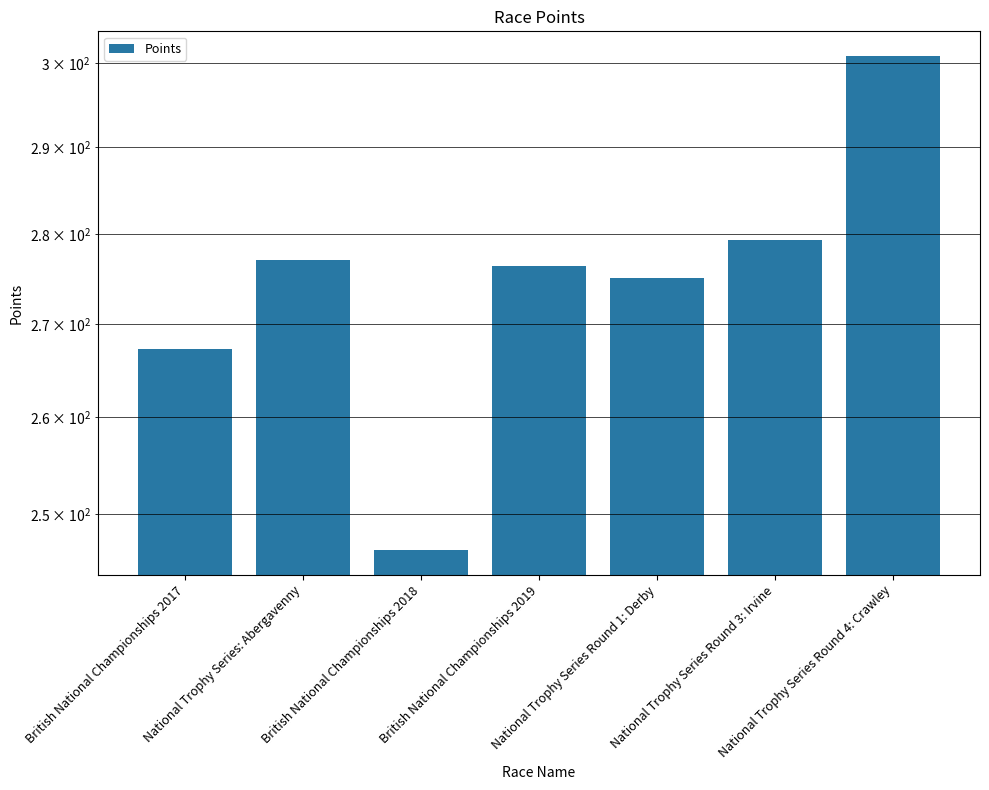

How many data points does each series have?

7